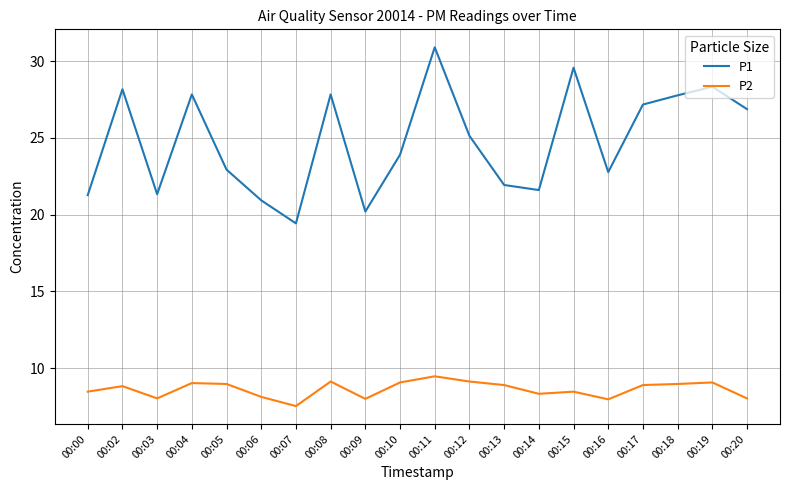

What is the maximum value shown in the chart?

30.9